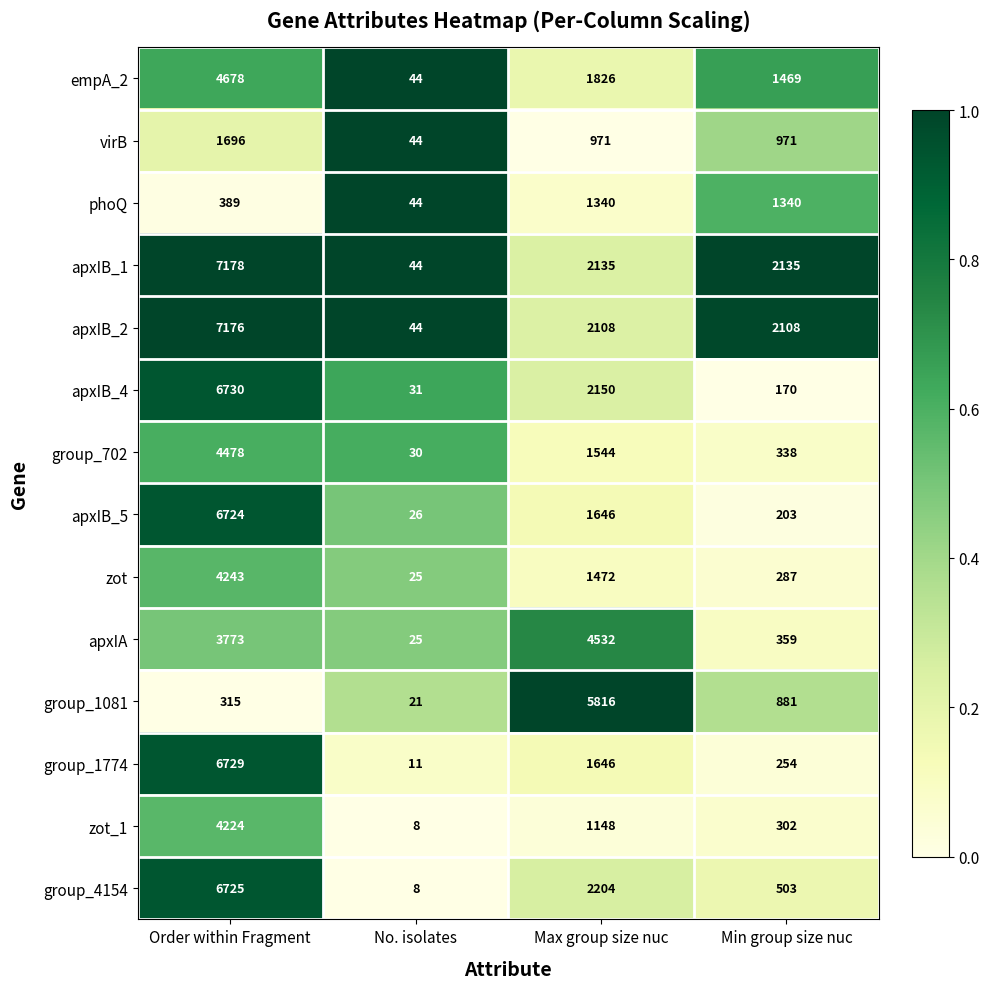

The apxIA series shows 479 at Min group size nuc. True or false?

False